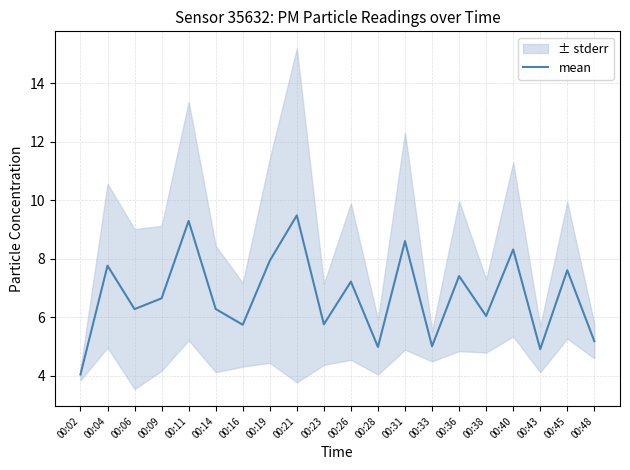

Which label corresponds to the largest value in the chart?

00:21